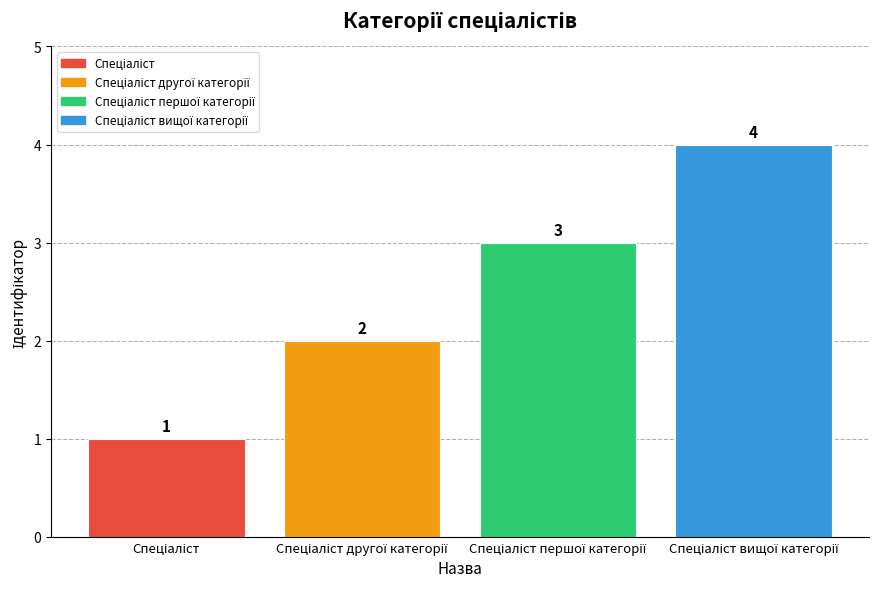

What is the maximum value shown in the chart?

4